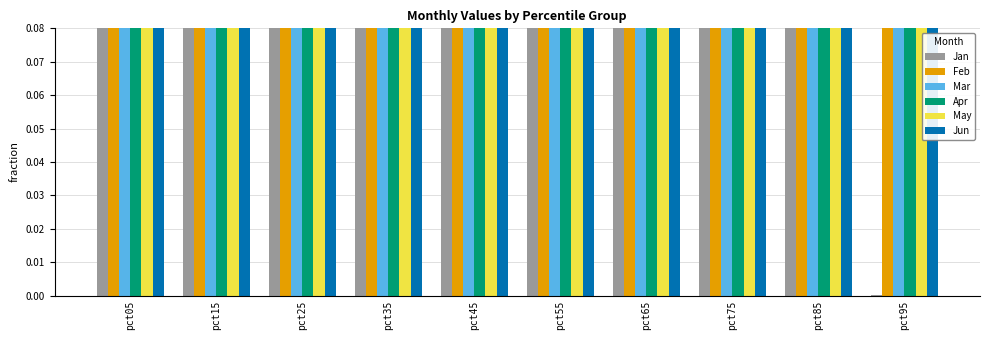

What is the average value of the Mar series?

0.8